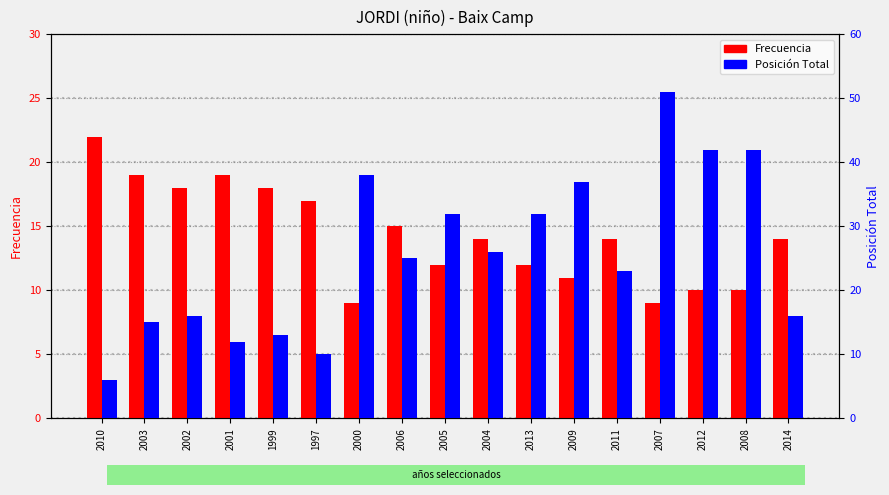

True or false: Posición Total has a value of 38 at 2000.

True